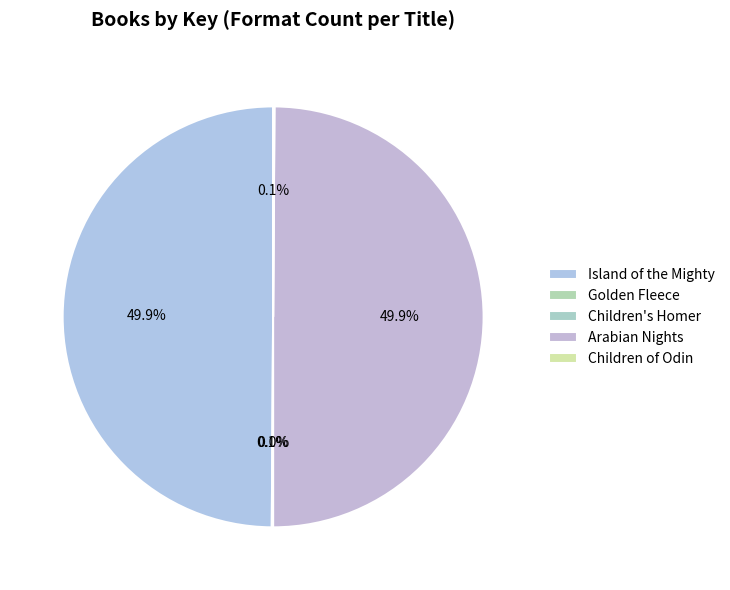

How many slices are in this pie chart?

5